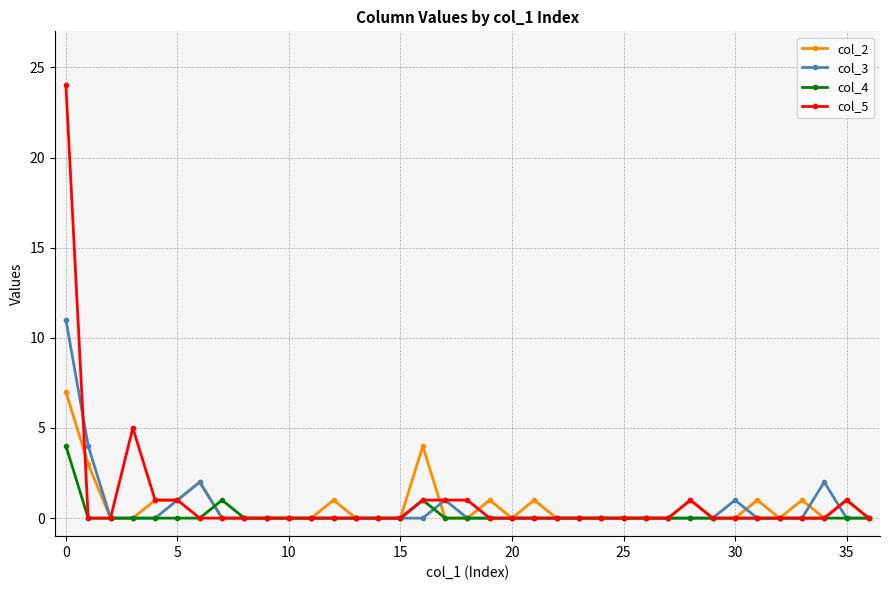

Rank the series by their maximum value, from highest to lowest.

col_5, col_3, col_2, col_4